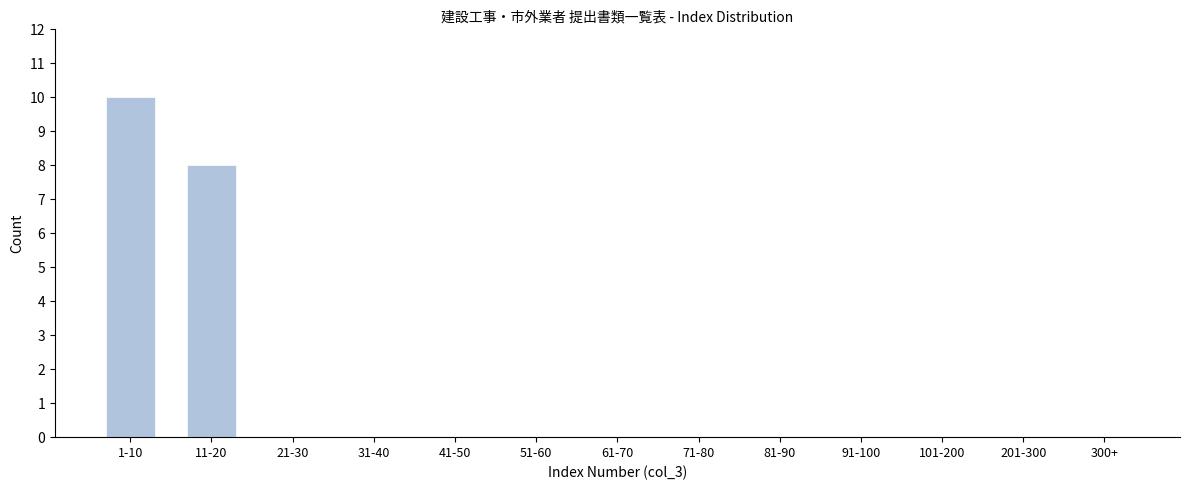

Reading right to left, extract all data points from this chart.

300+=0	201-300=0	101-200=0	91-100=0	81-90=0	71-80=0	61-70=0	51-60=0	41-50=0	31-40=0	21-30=0	11-20=8	1-10=10